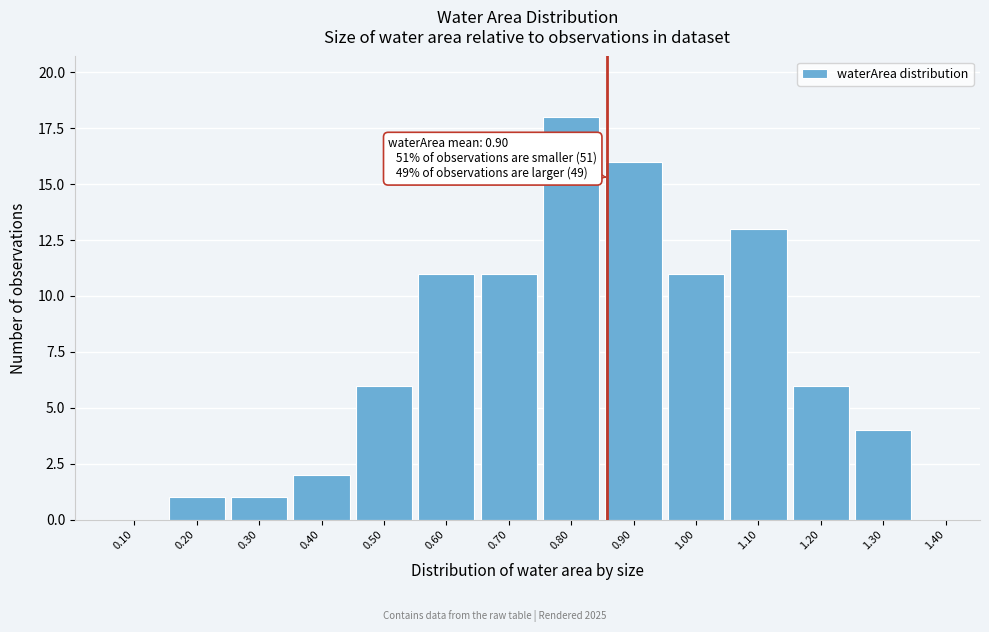

Reading left to right, list all the values displayed in this chart.

0.10=0	0.20=1	0.30=1	0.40=2	0.50=6	0.60=11	0.70=11	0.80=18	0.90=16	1.00=11	1.10=13	1.20=6	1.30=4	1.40=0